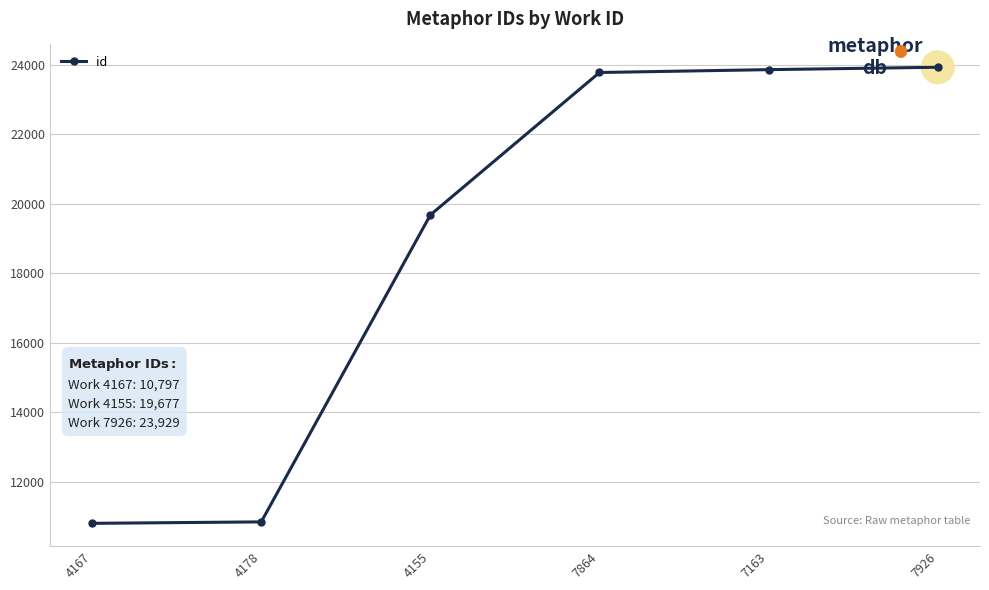

Between 7926 and 4155, which is larger?

7926